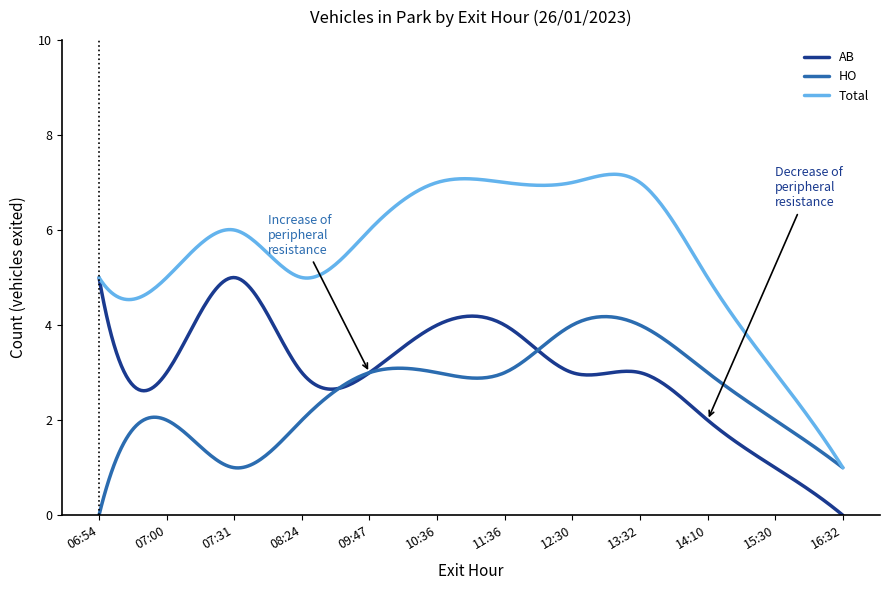

What is the highest value of the AB series?

5.0